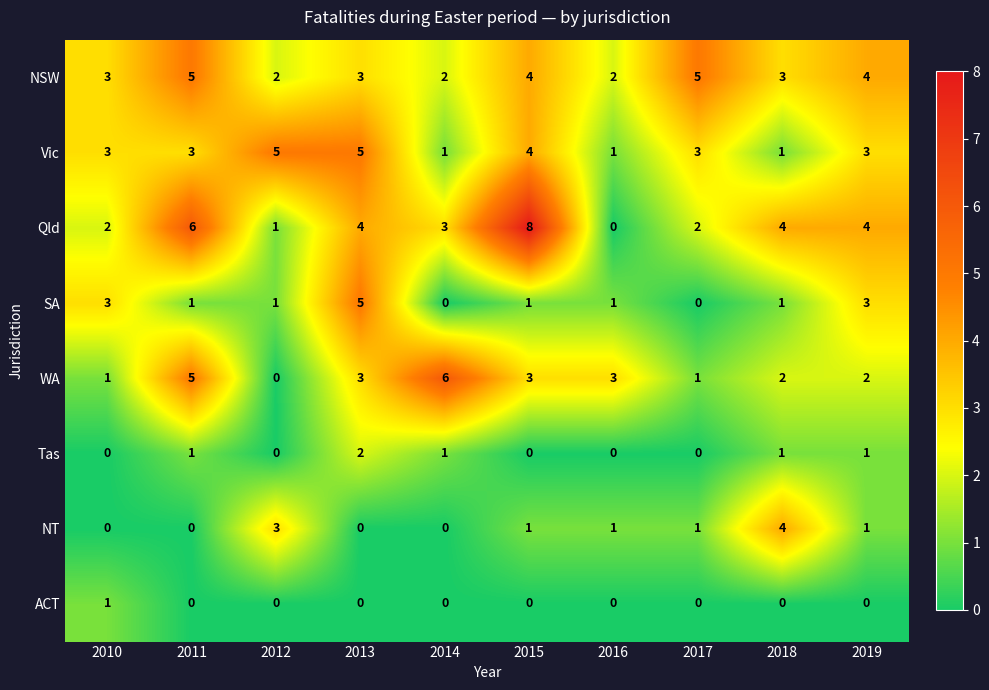

What is the maximum value shown in the chart?

8